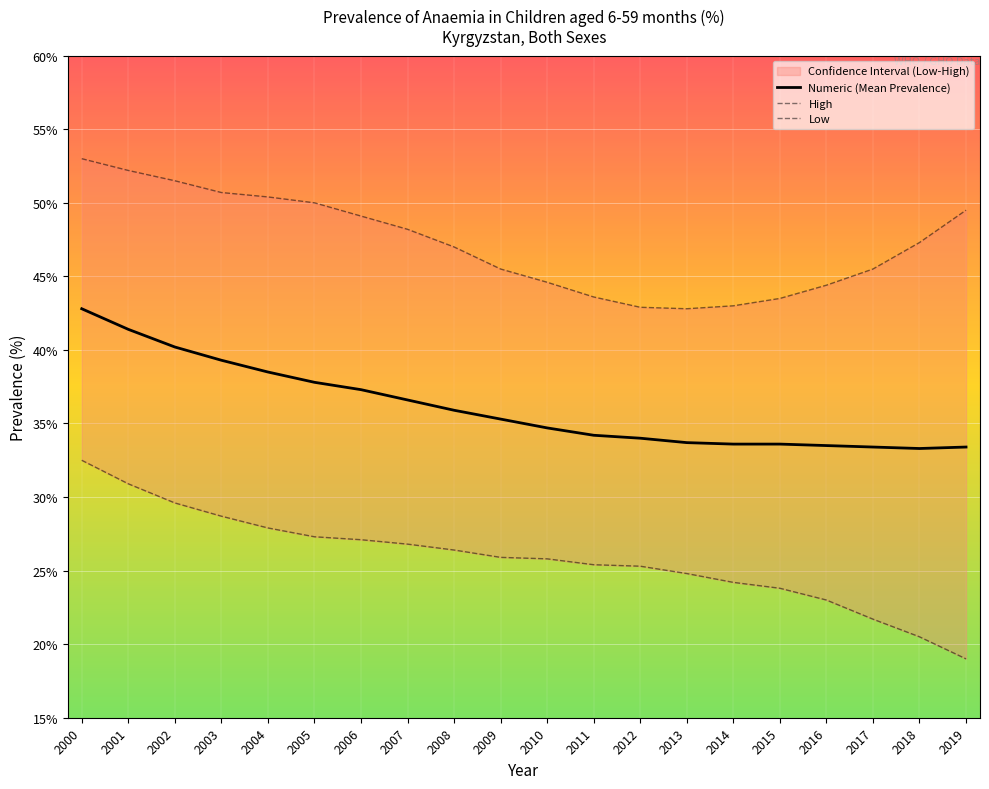

Which series has the largest total across all categories?

High